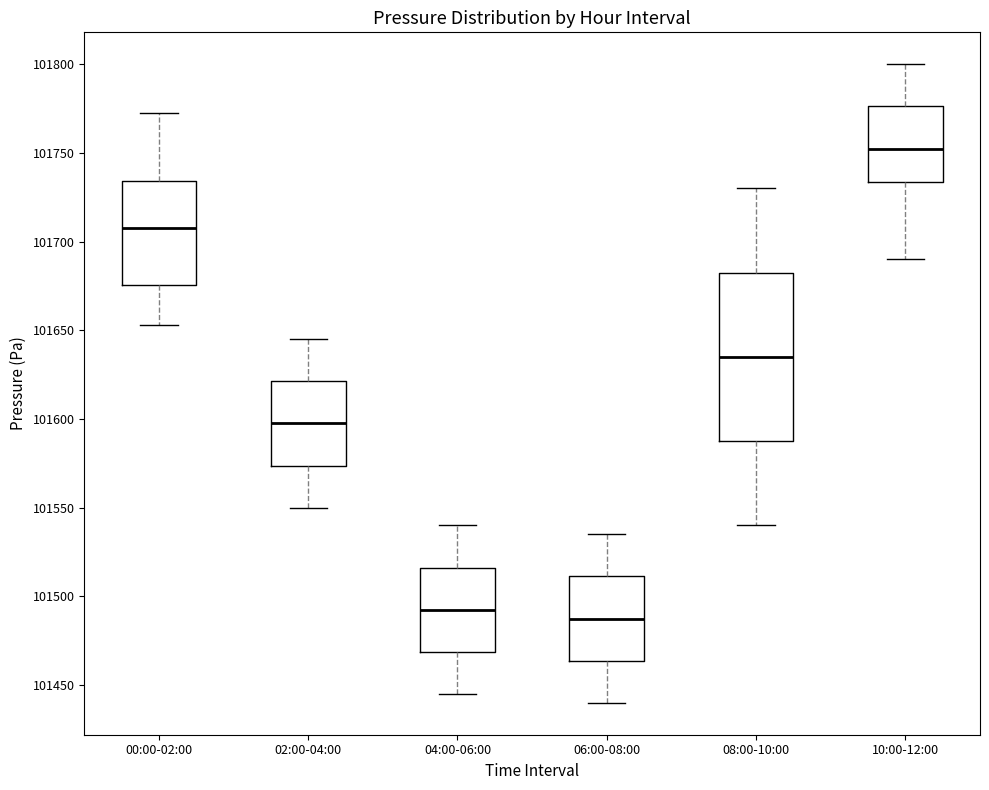

Reading left to right, read every box against the y-axis: the position of its median line, the range the box covers, and the ends of its whiskers. The values are not printed on the chart, so give them approximately, as read against the axis.

00:00-02:00: median 101705, box 101675 to 101735, whiskers 101655 to 101775
02:00-04:00: median 101600, box 101575 to 101620, whiskers 101550 to 101645
04:00-06:00: median 101495, box 101470 to 101515, whiskers 101445 to 101540
06:00-08:00: median 101490, box 101465 to 101510, whiskers 101440 to 101535
08:00-10:00: median 101635, box 101590 to 101685, whiskers 101540 to 101730
10:00-12:00: median 101755, box 101735 to 101775, whiskers 101690 to 101800